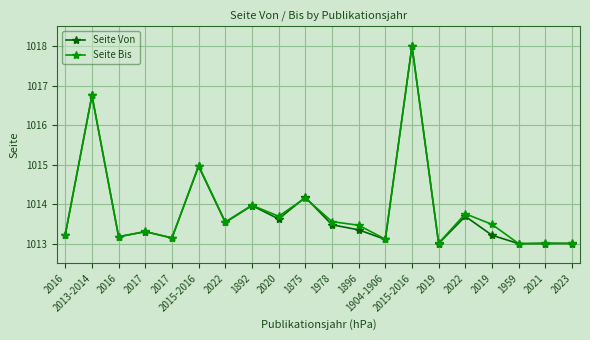

What is the highest value of the Seite Von series?

1018.0